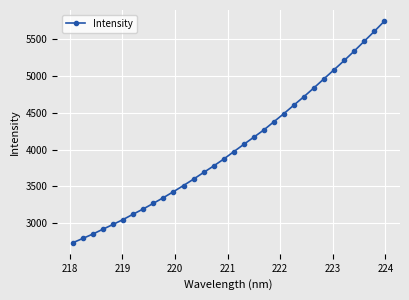

What is the value of the 26th point from the left?

4961.7